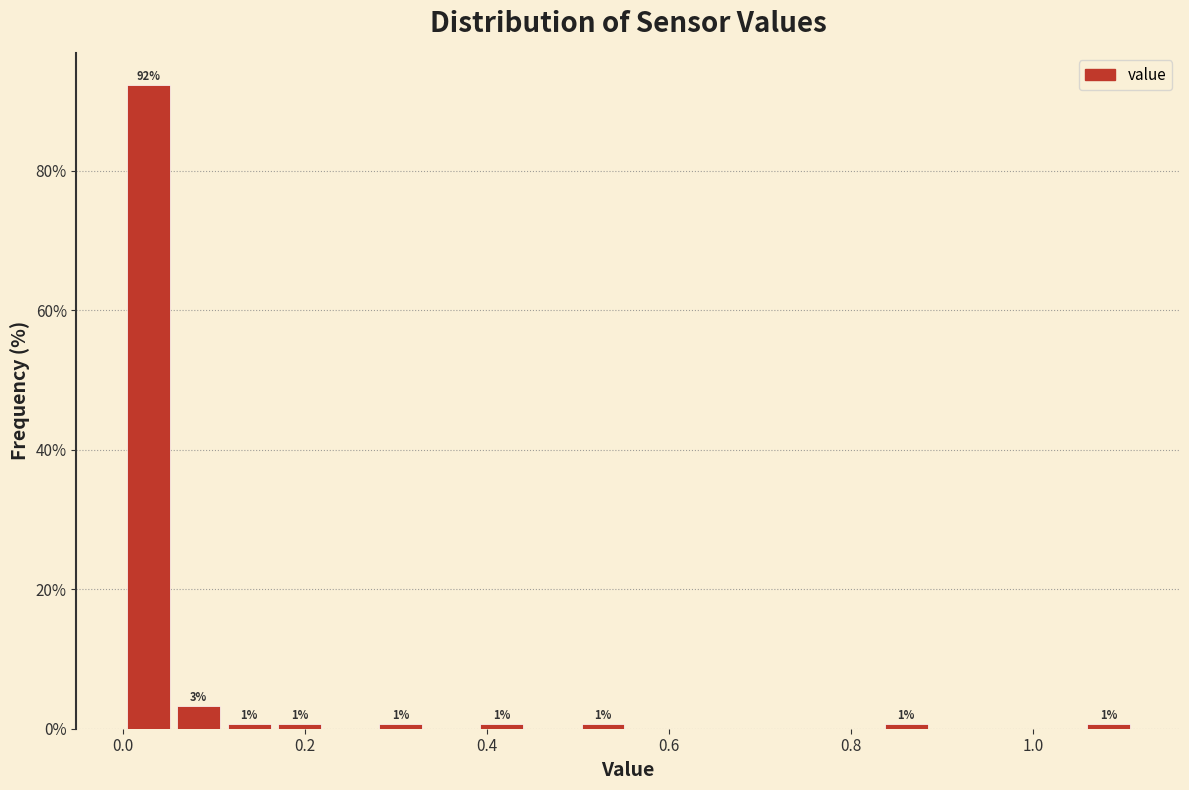

Read against the x-axis, roughly where is the centre of the tallest bar?

0.02